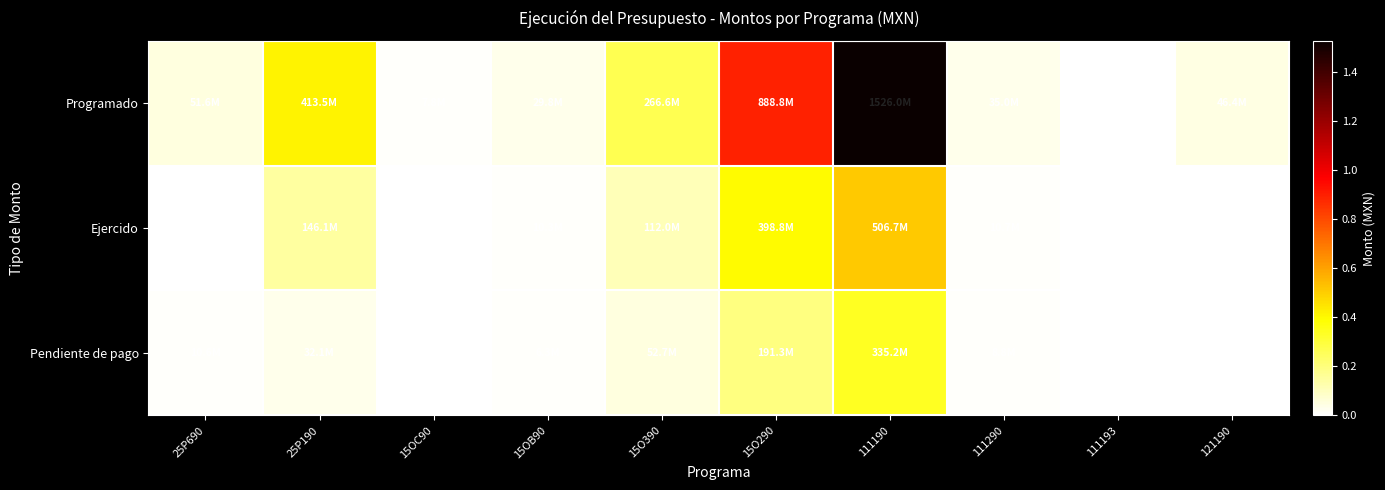

List the series in order of their overall mean, highest first.

Programado, Ejercido, Pendiente de pago